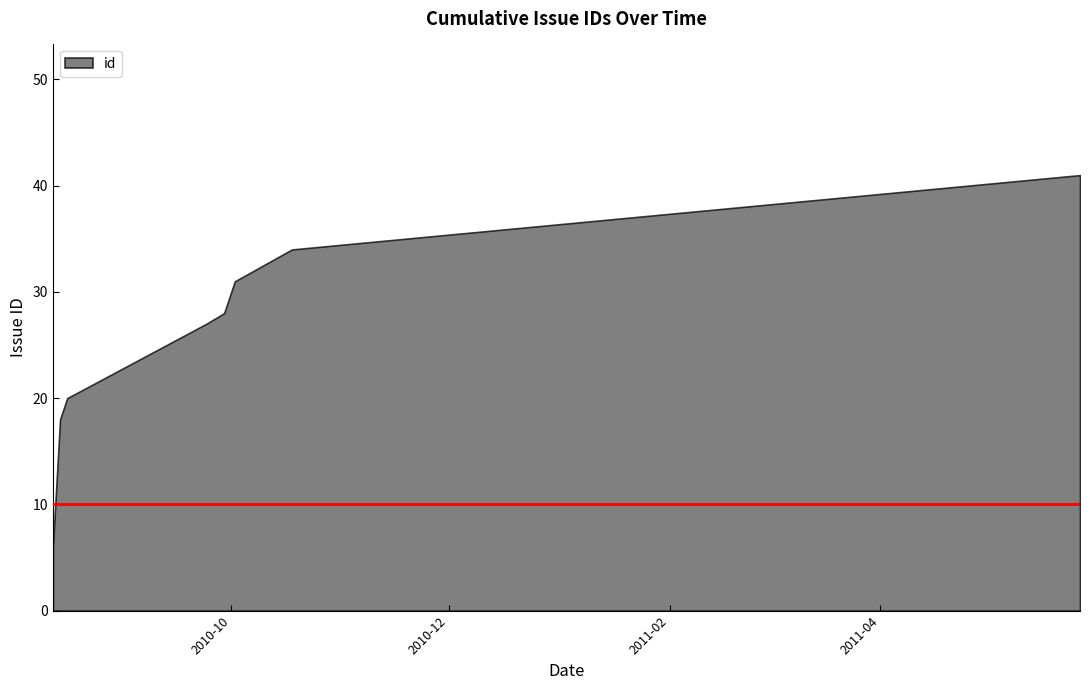

Which label corresponds to the smallest value in the chart?

2010-08-12